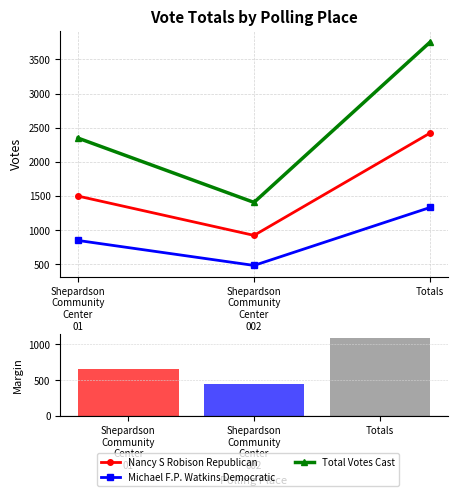

What is the label of the 2nd bar from the left?

Shepardson
Community
Center
002